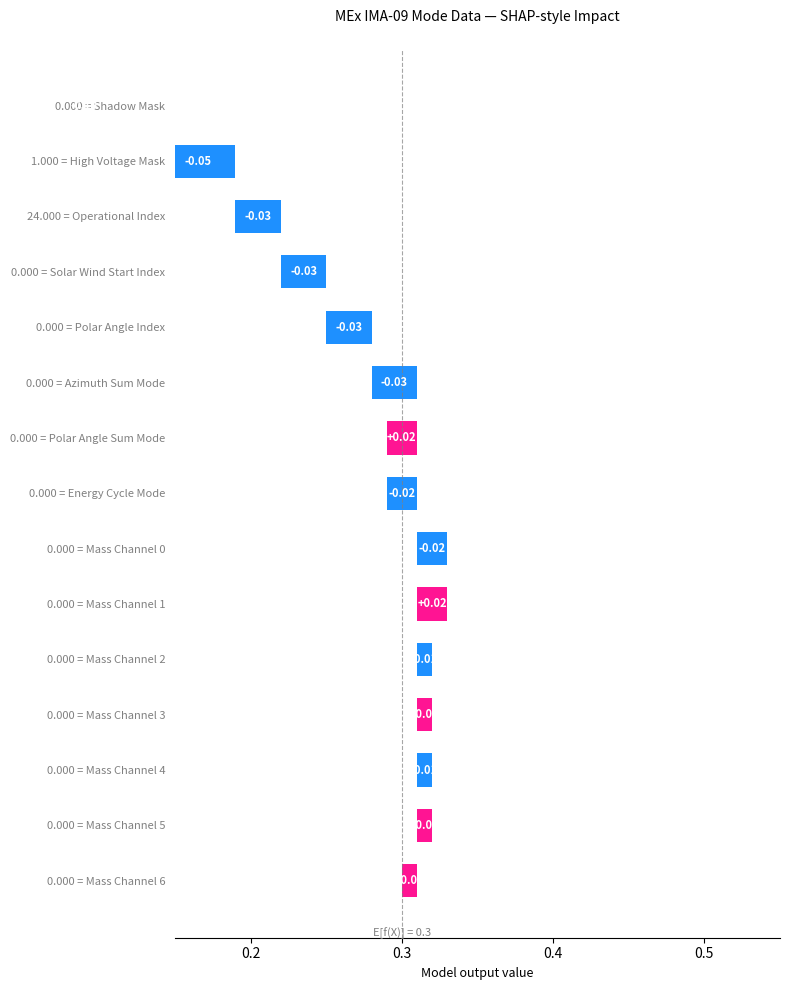

The chart shows a value of 0.0 at 0.000 = Mass Channel 6. True or false?

True